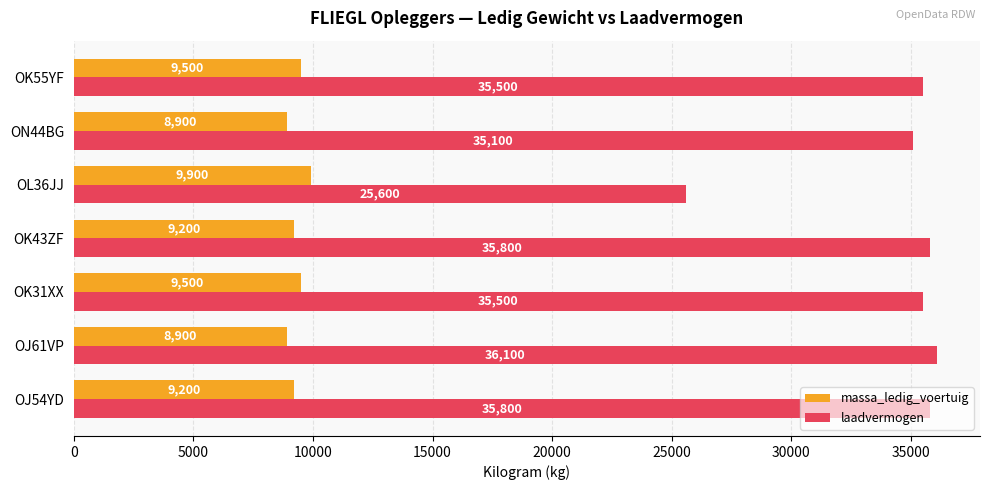

Where is laadvermogen nearest to the value 30850?

ON44BG